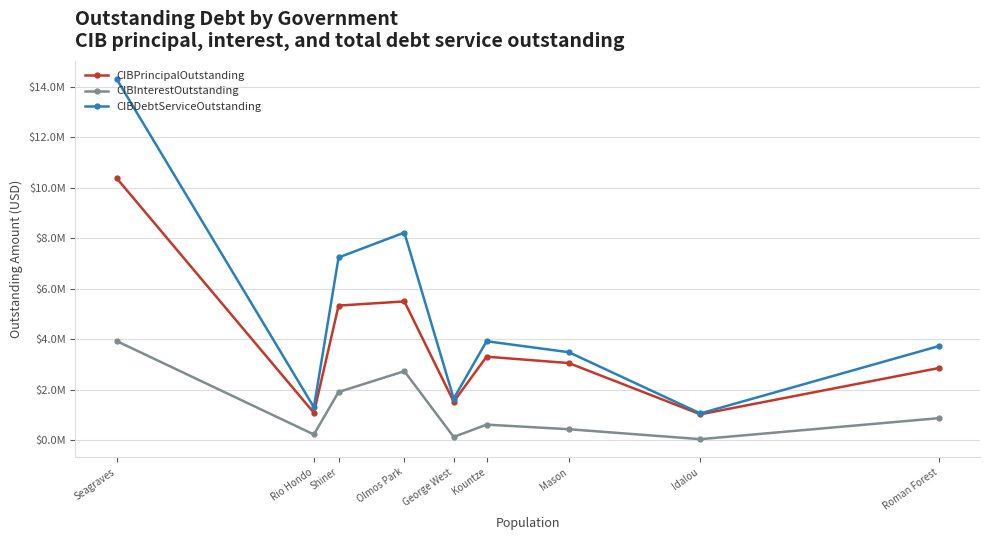

Which has a higher value, Shiner or Idalou?

Shiner